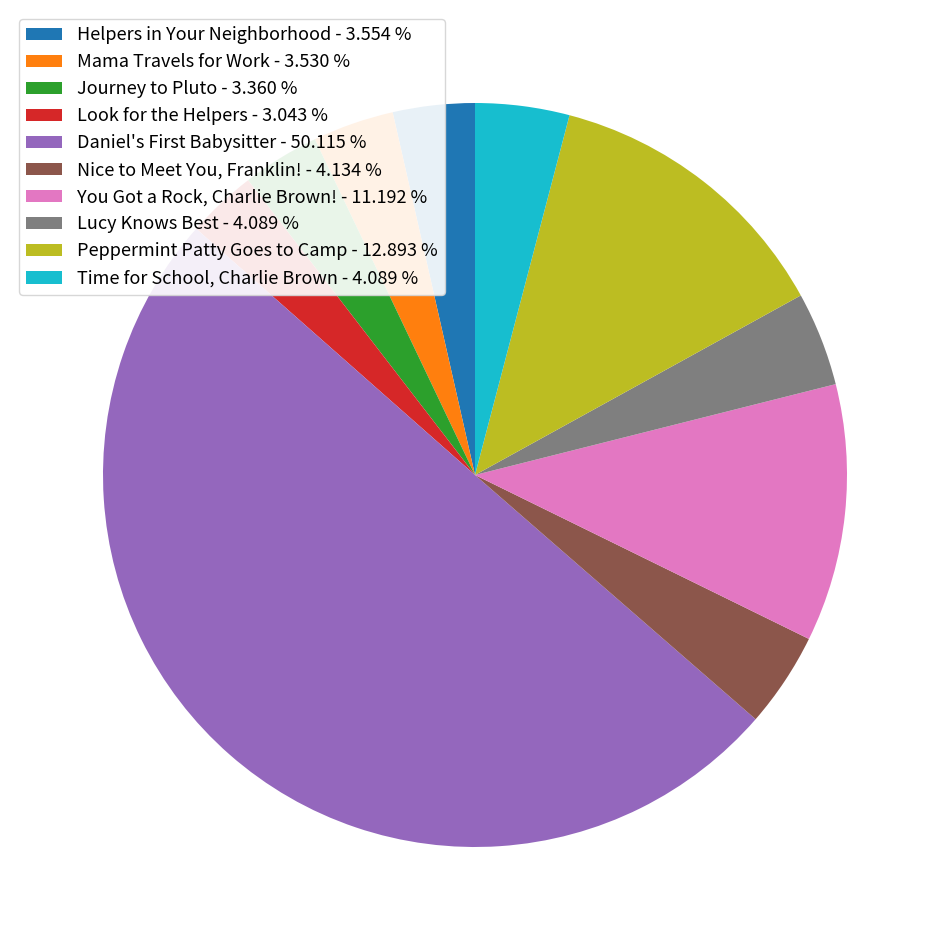

What is the ratio of the value at Peppermint Patty Goes to Camp - 12.893 % to the value at Lucy Knows Best - 4.089 %?

3.2